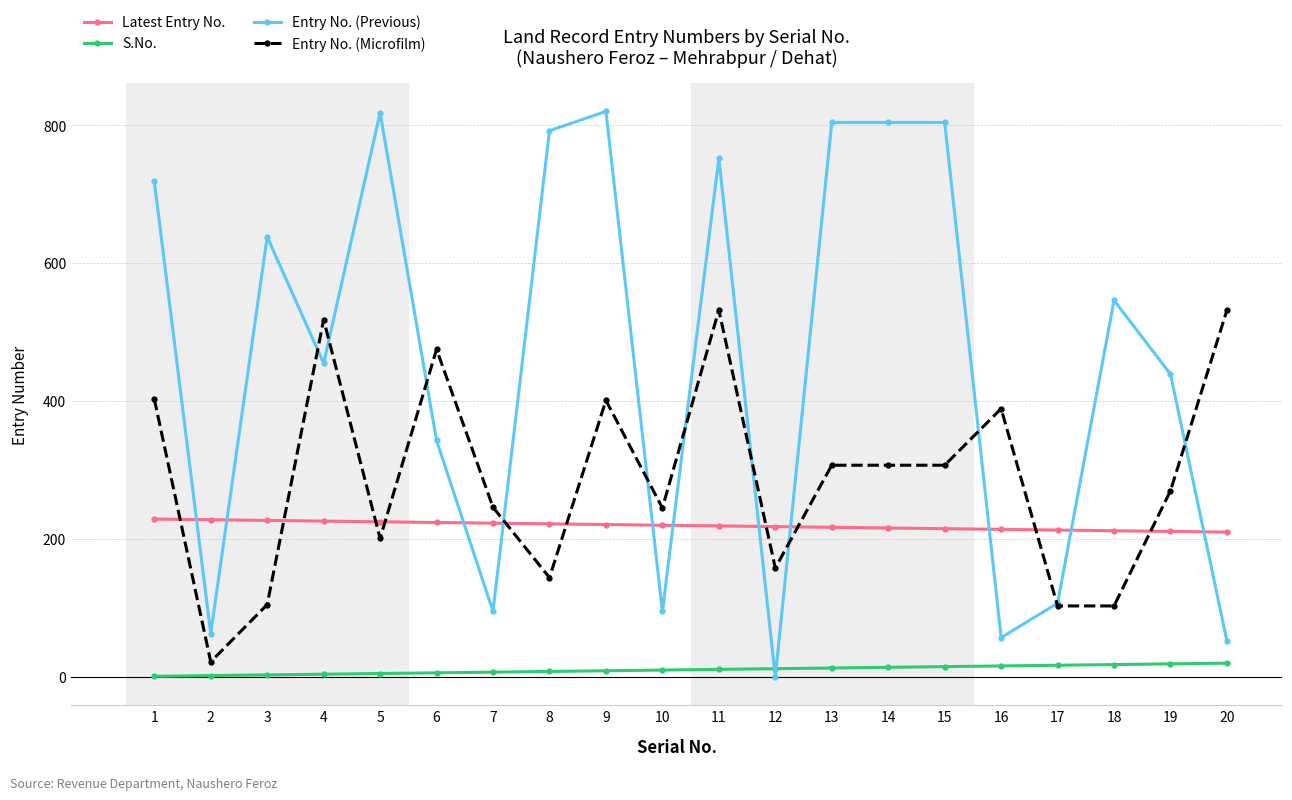

List the series in order of their overall mean, lowest first.

S.No., Latest Entry No., Entry No. (Microfilm), Entry No. (Previous)